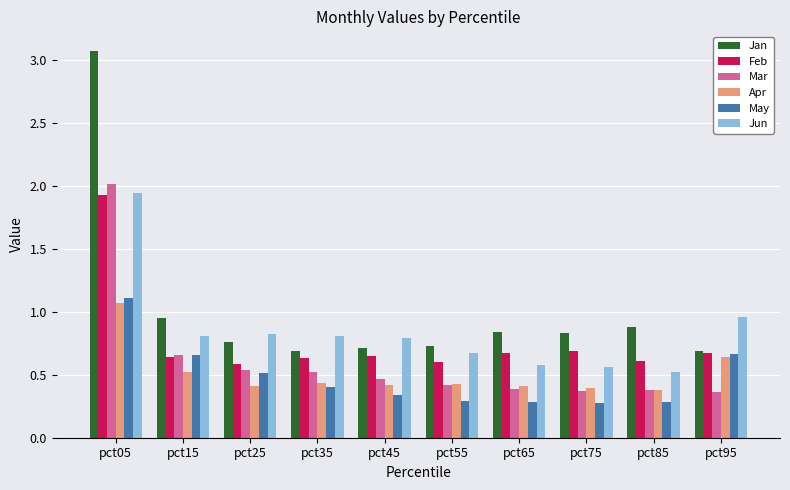

The Feb series shows 0.6 at pct55. True or false?

True